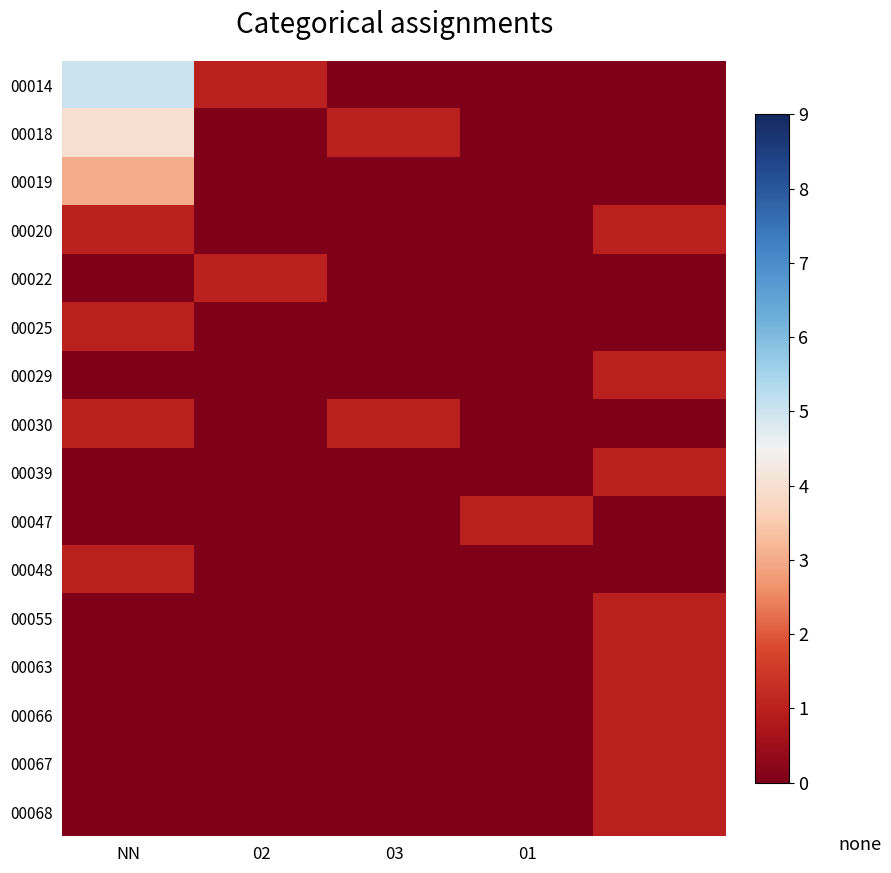

Which series has the largest range (max minus min)?

00014